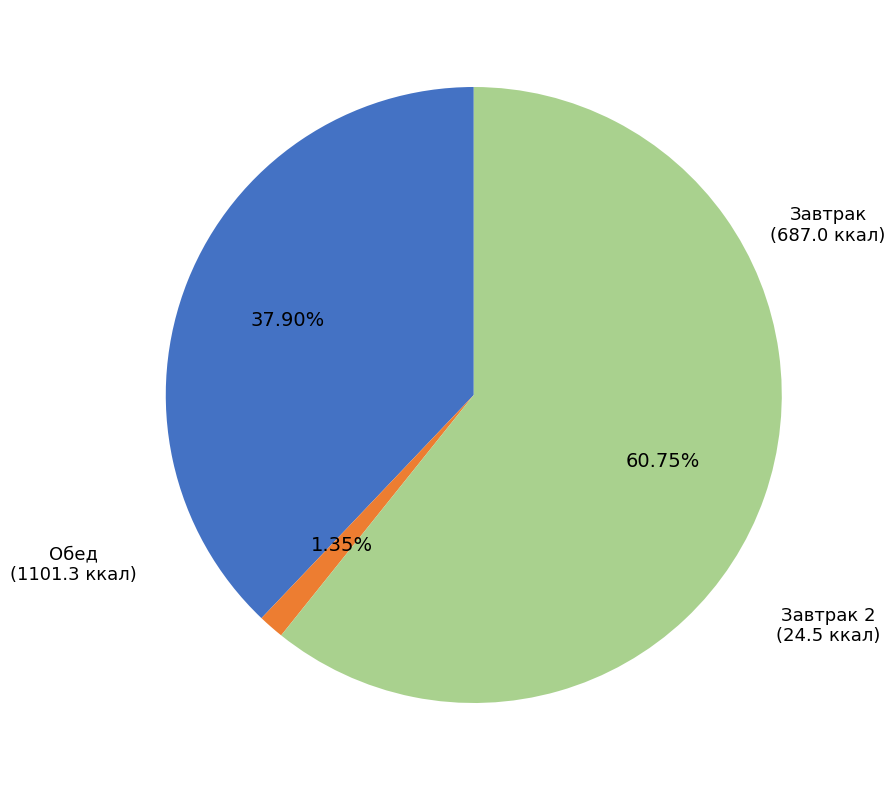

Does any single category account for the majority?

Yes